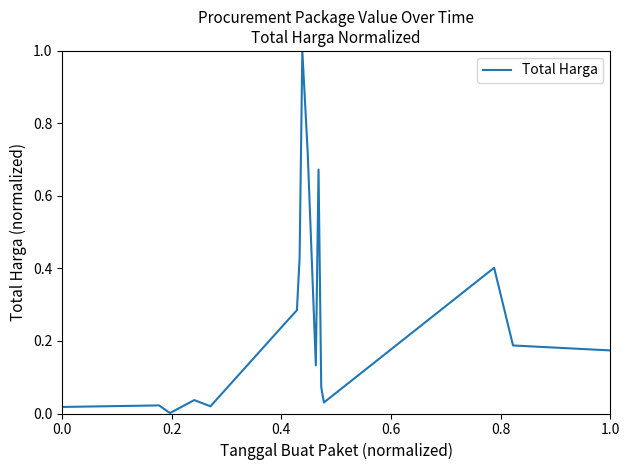

What is the maximum value shown in the chart?

1.0